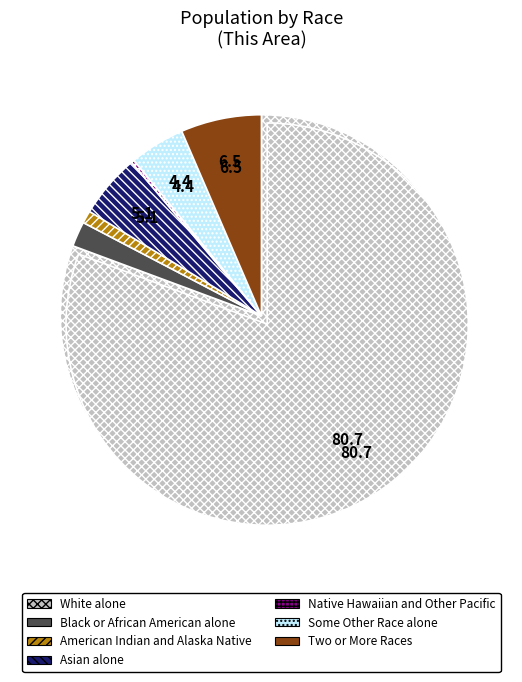

Is White alone the majority of the pie?

Yes